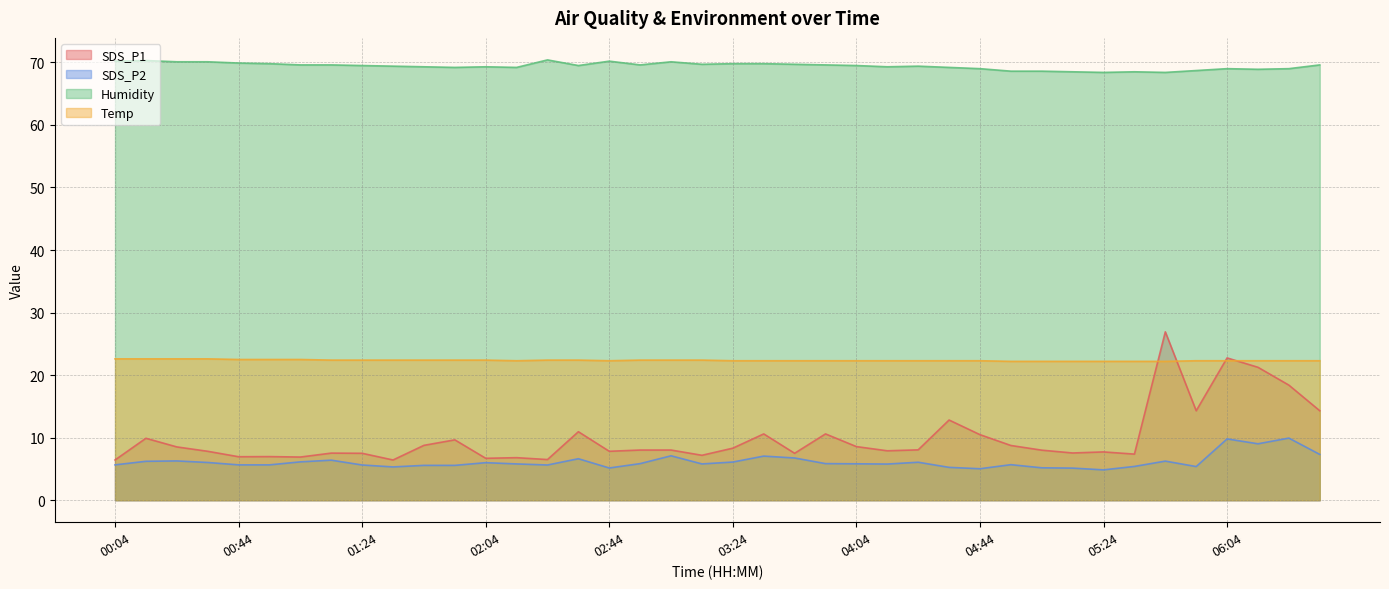

What are all the series names shown in the legend?

SDS_P1, SDS_P2, Humidity, Temp